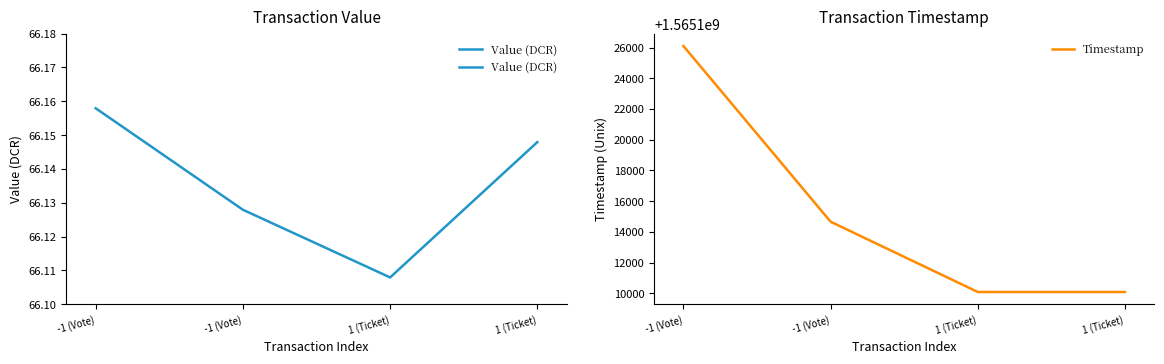

How many lines are shown in the chart?

2